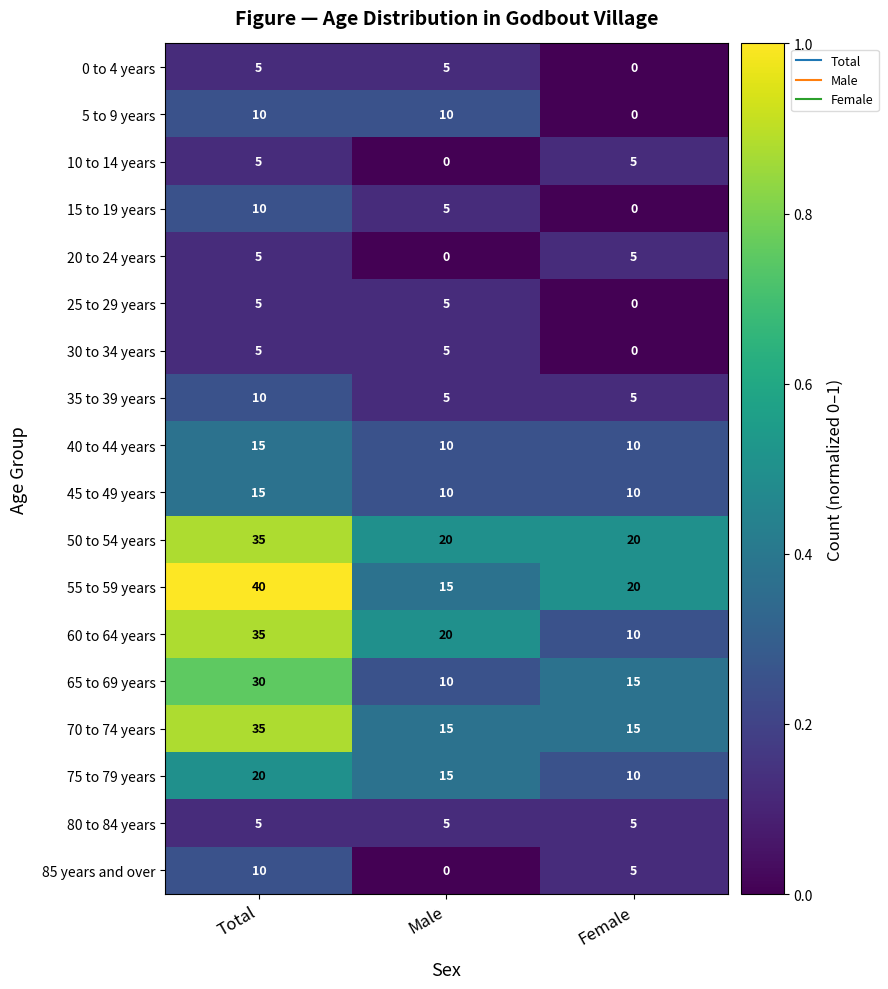

What is the average value of the 45 to 49 years series?

12